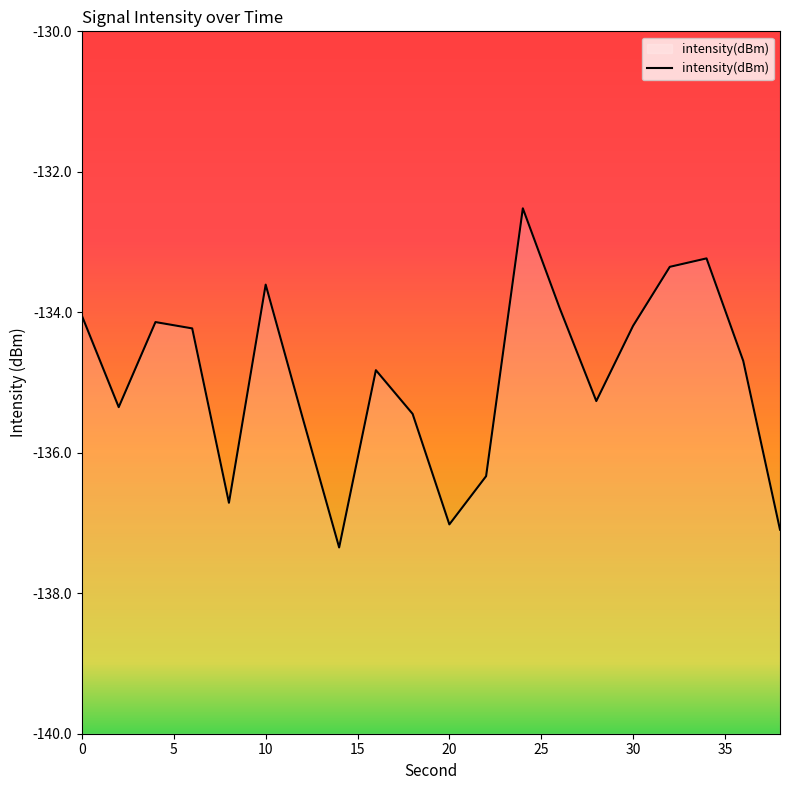

What is the value of the 1st point from the left?

-134.1